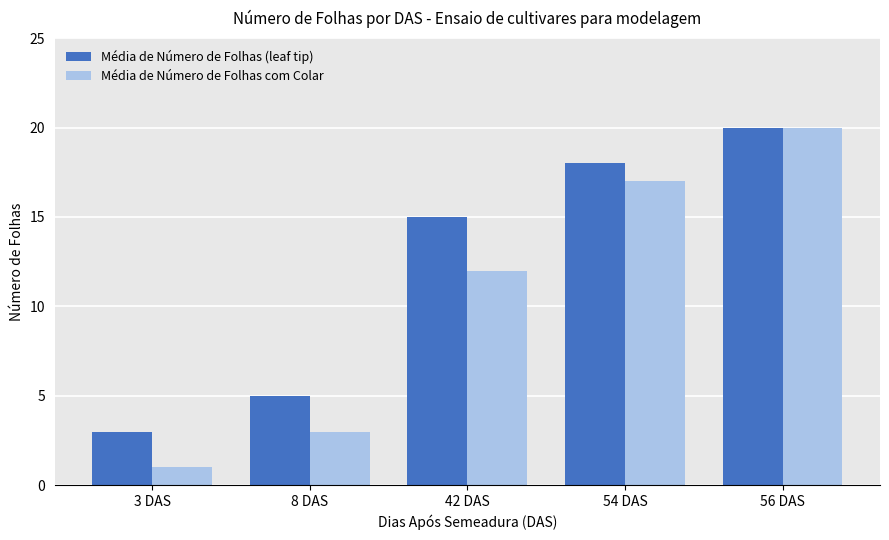

Reading left to right, what are all the values shown in this chart?

Média de Número de Folhas (leaf tip): 3	5	15	18	20
Média de Número de Folhas com Colar: 1	3	12	17	20